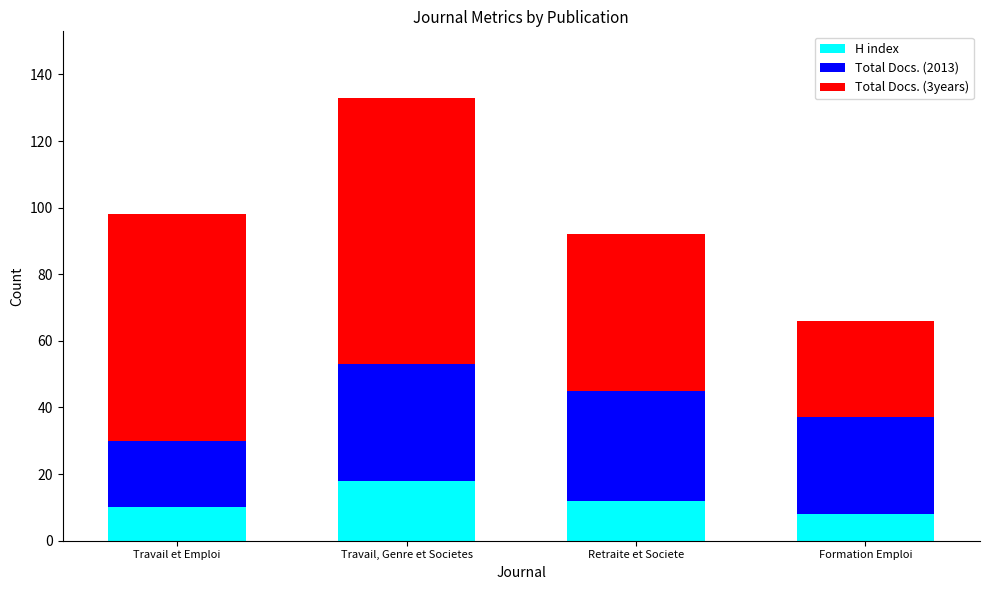

What is the total value across all series at Retraite et Societe?

92